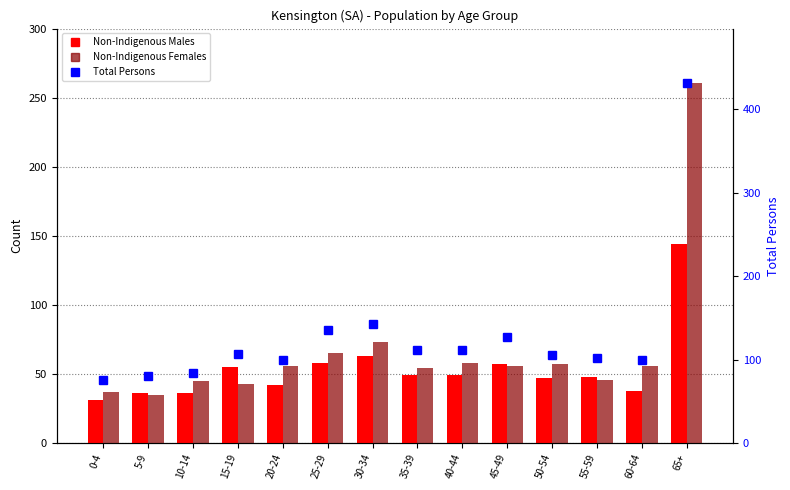

What is the smallest value displayed?

31